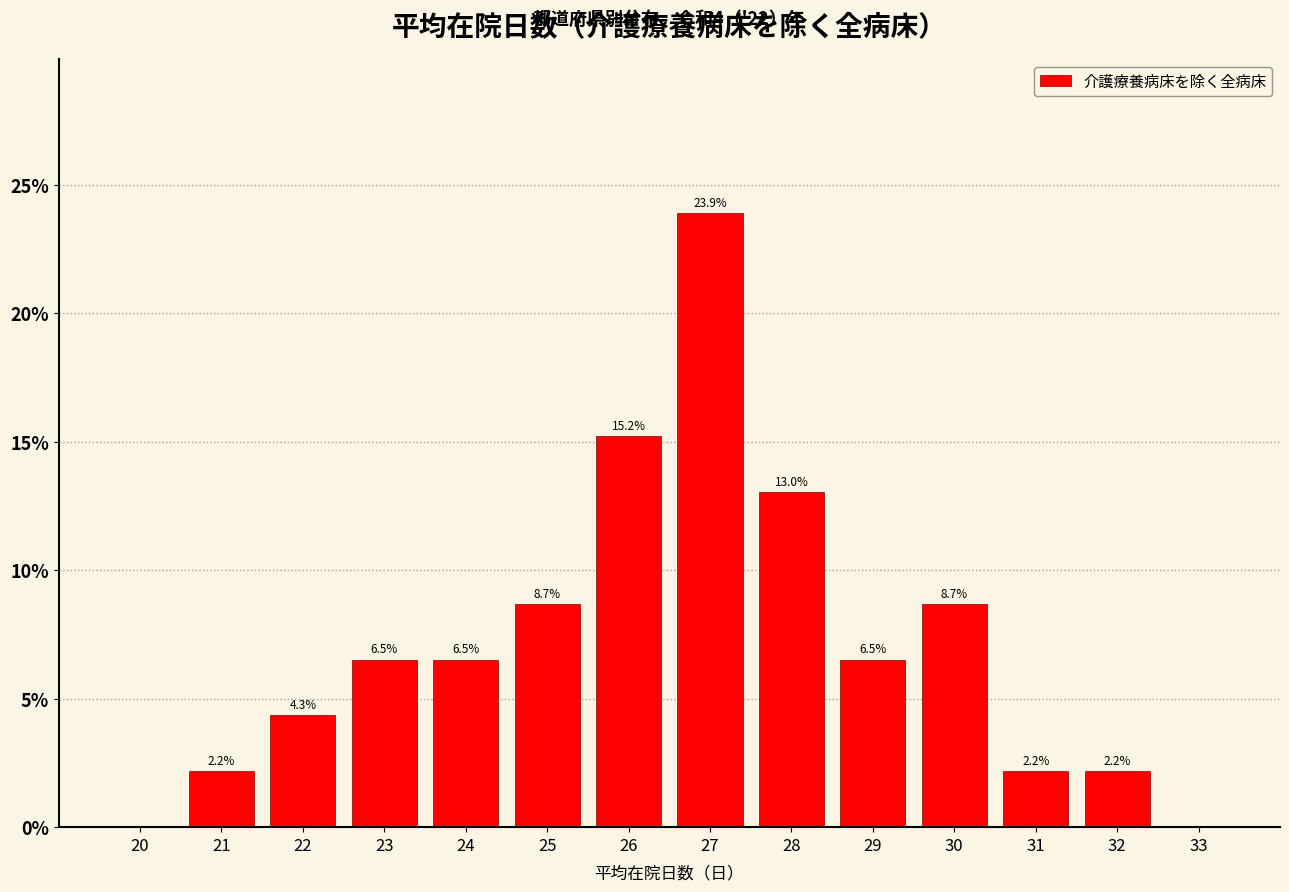

Reading right to left, transcribe all the data shown in this chart.

33=0.0	32=2.2	31=2.2	30=8.7	29=6.5	28=13.0	27=23.9	26=15.2	25=8.7	24=6.5	23=6.5	22=4.3	21=2.2	20=0.0